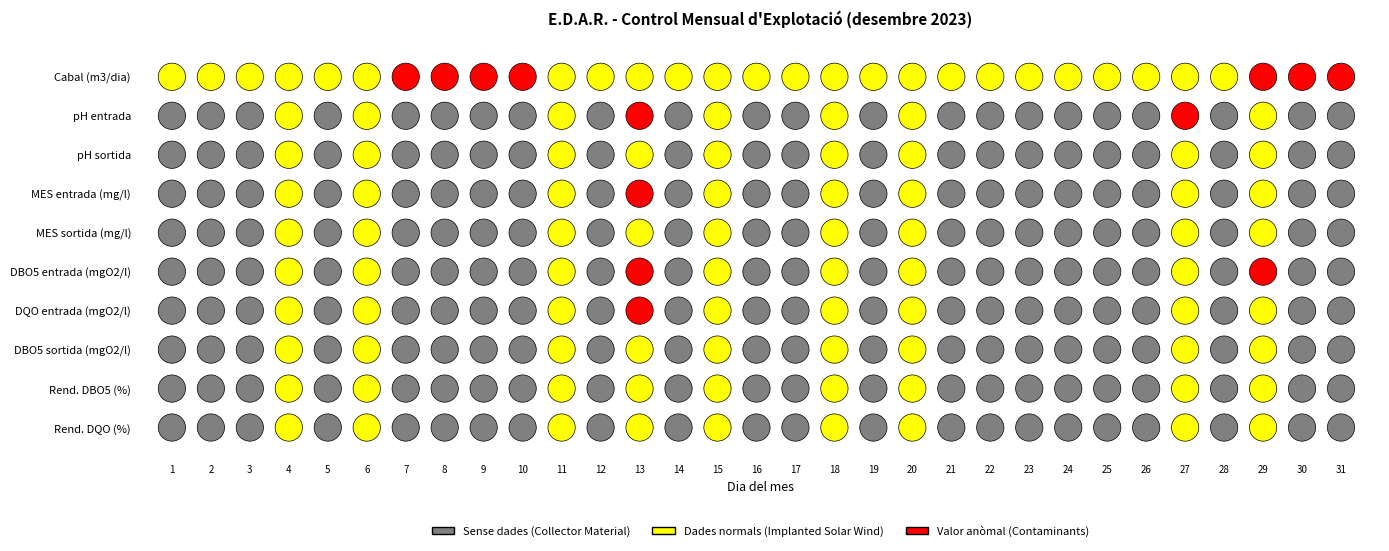

Which label corresponds to the largest value in the chart?

8